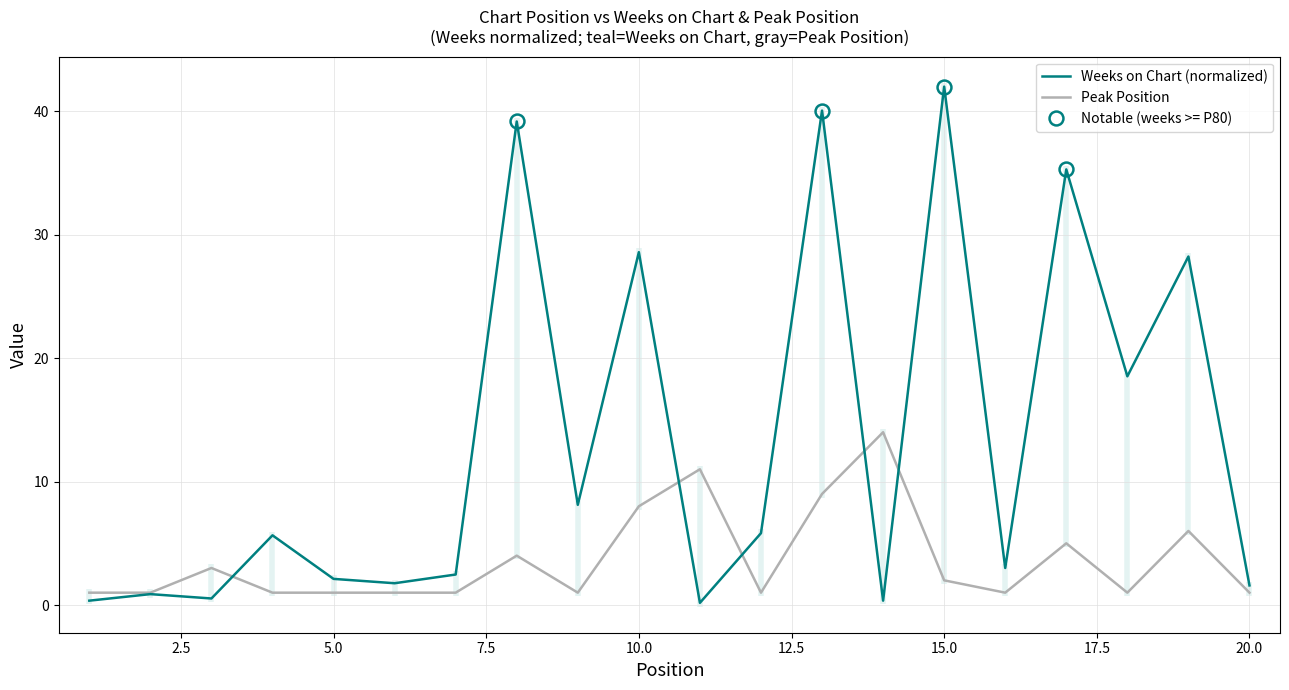

At how many categories does at least one series exceed 19?

6